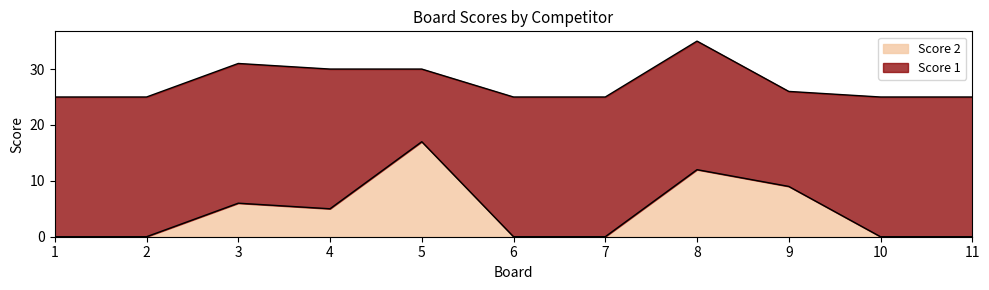

Rank the categories by value from lowest to highest.

1, 2, 6, 7, 10, 11, 4, 3, 9, 8, 5